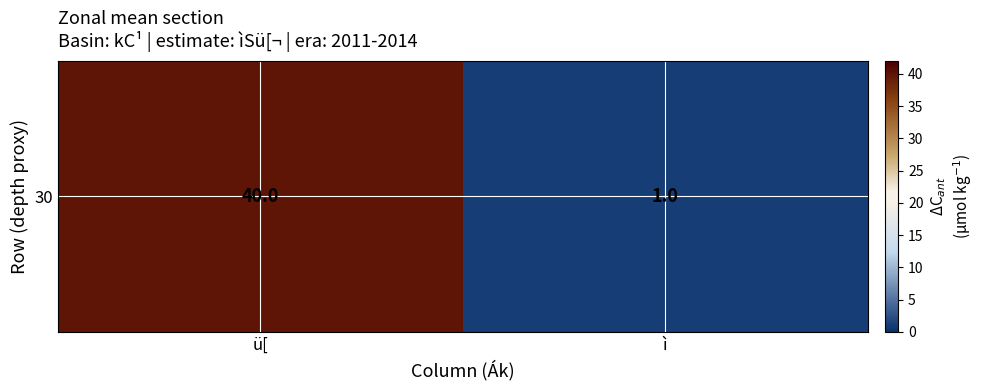

Which label corresponds to the smallest value in the chart?

ì